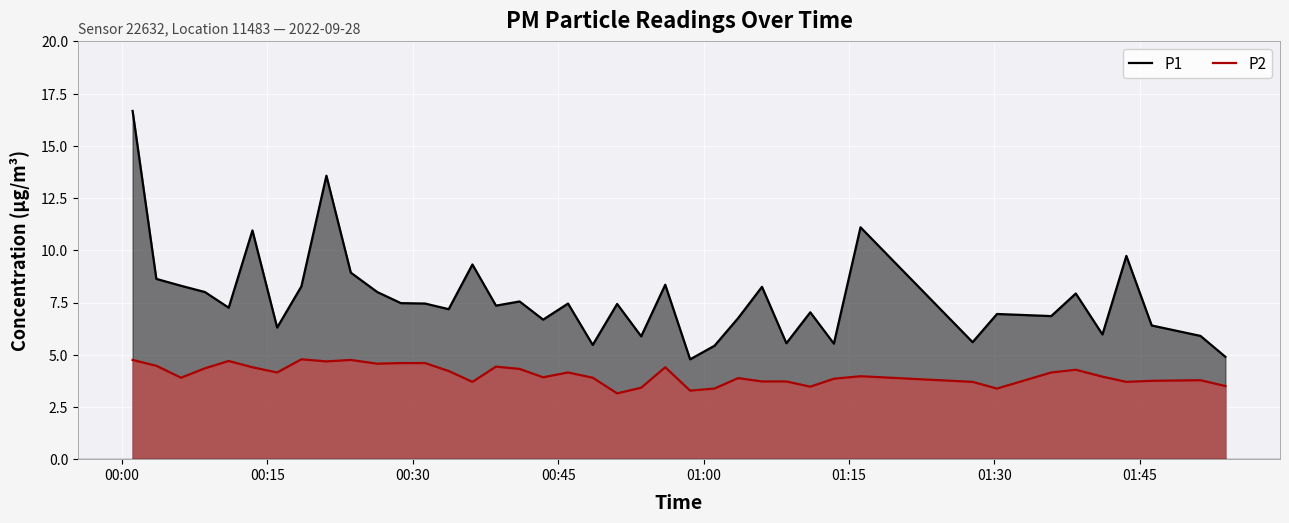

How many data points in P1 are less than 7?

16